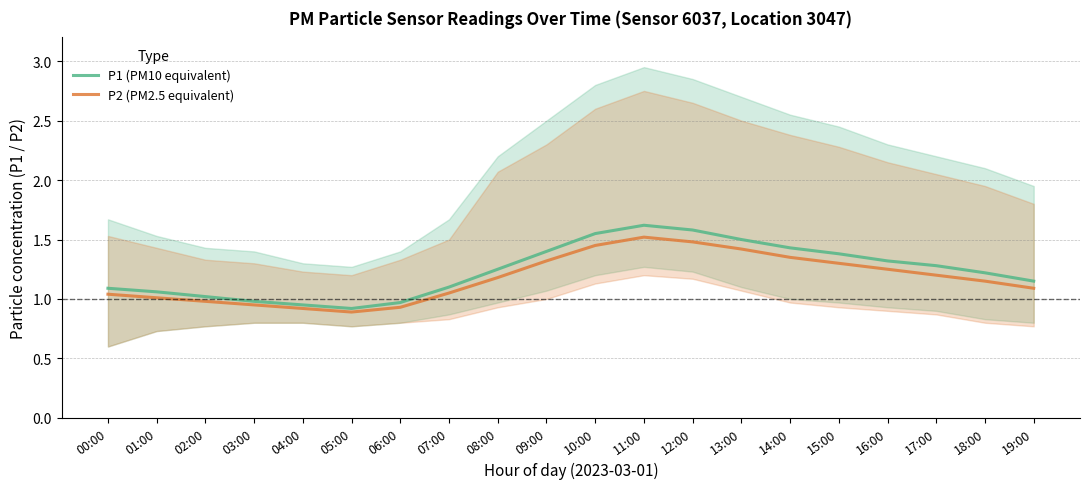

Is this an area chart (filled region under the line)?

No